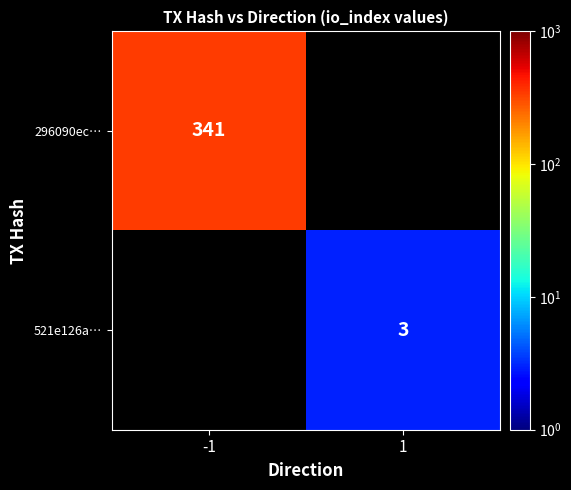

How many series are shown in this chart?

2